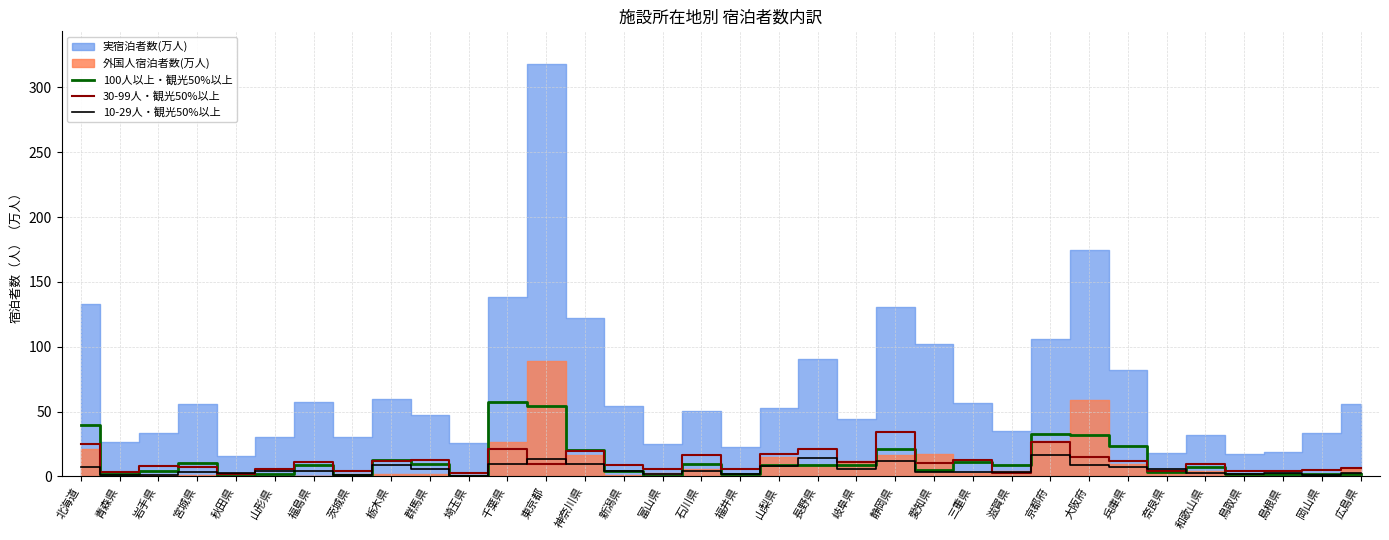

Is the value of 30-99人・観光50%以上 at 静岡県 greater than the value of 100人以上・観光50%以上 at 栃木県?

Yes